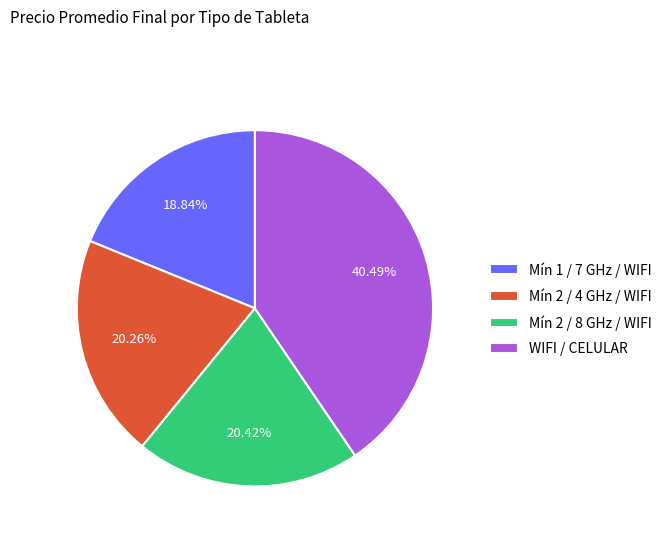

Does any single category account for the majority?

No